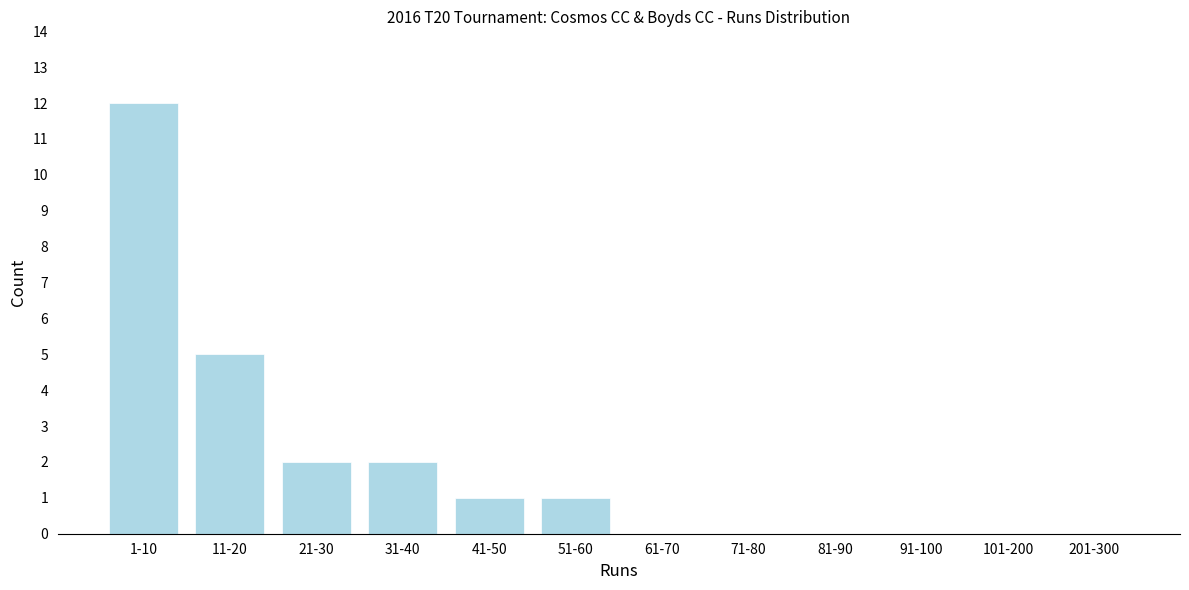

Reading left to right, transcribe all the data shown in this chart.

1-10=12	11-20=5	21-30=2	31-40=2	41-50=1	51-60=1	61-70=0	71-80=0	81-90=0	91-100=0	101-200=0	201-300=0